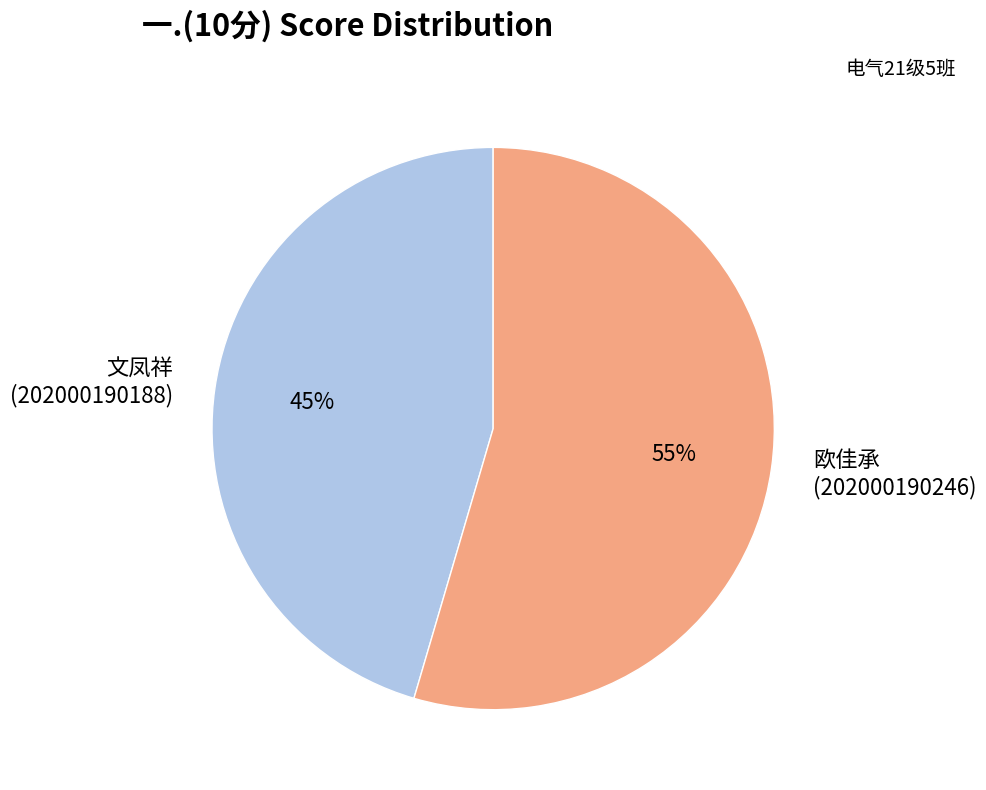

Is it true that 文凤祥 (202000190188) is 45% of the pie?

True